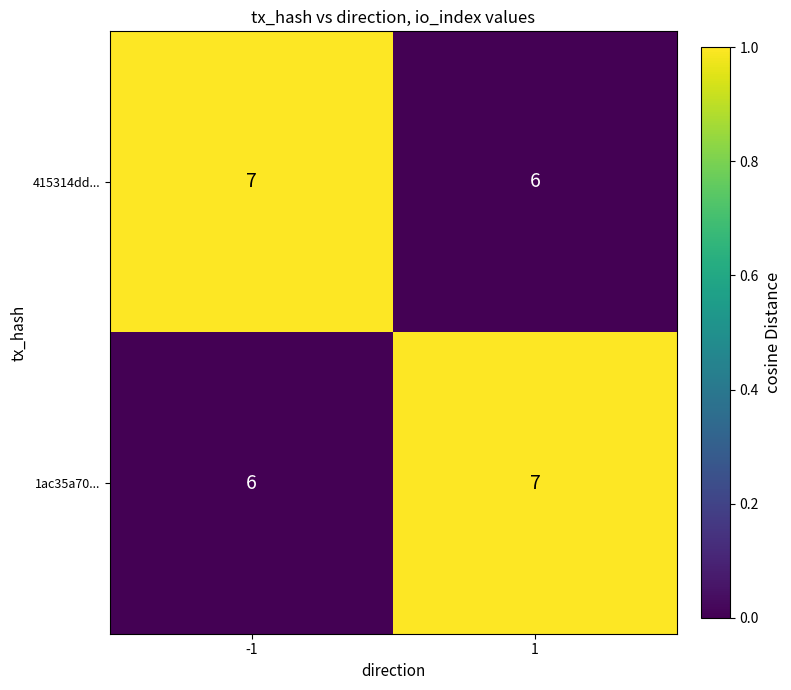

Reading left to right, what are all the values shown in this chart?

415314dd...: -1=7	1=6
1ac35a70...: -1=6	1=7